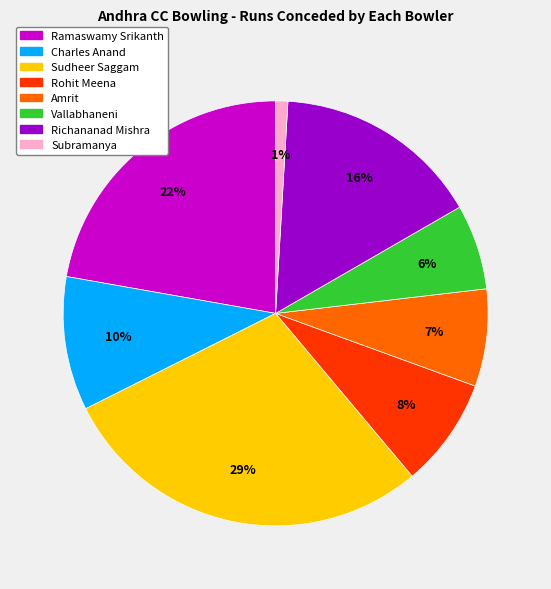

Rank the categories by value from lowest to highest.

Subramanya, Vallabhaneni, Amrit, Rohit Meena, Charles Anand, Richananad Mishra, Ramaswamy Srikanth, Sudheer Saggam